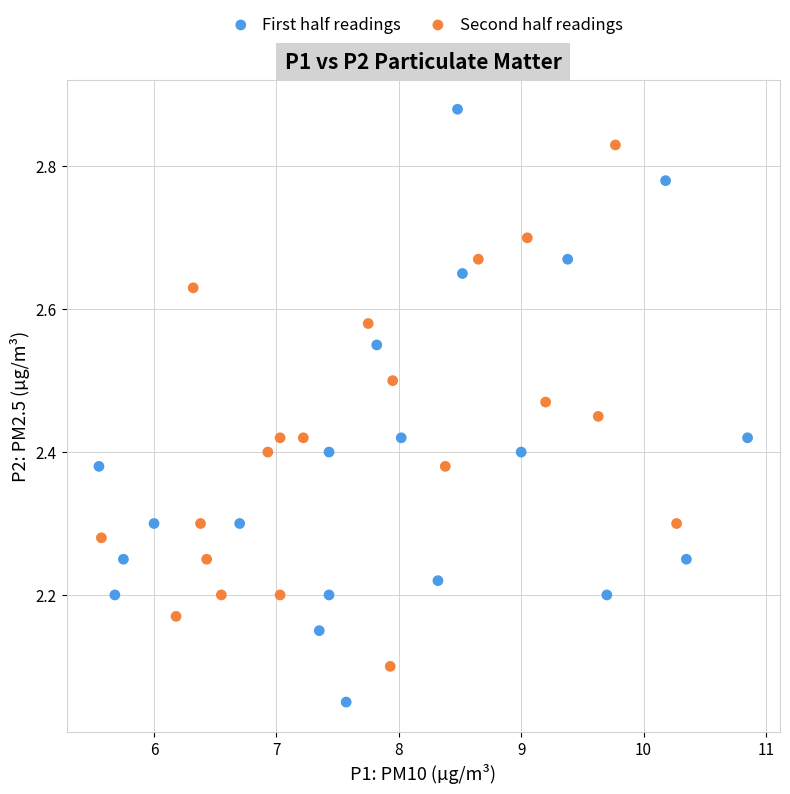

Which series has the widest spread of Y values?

First half readings